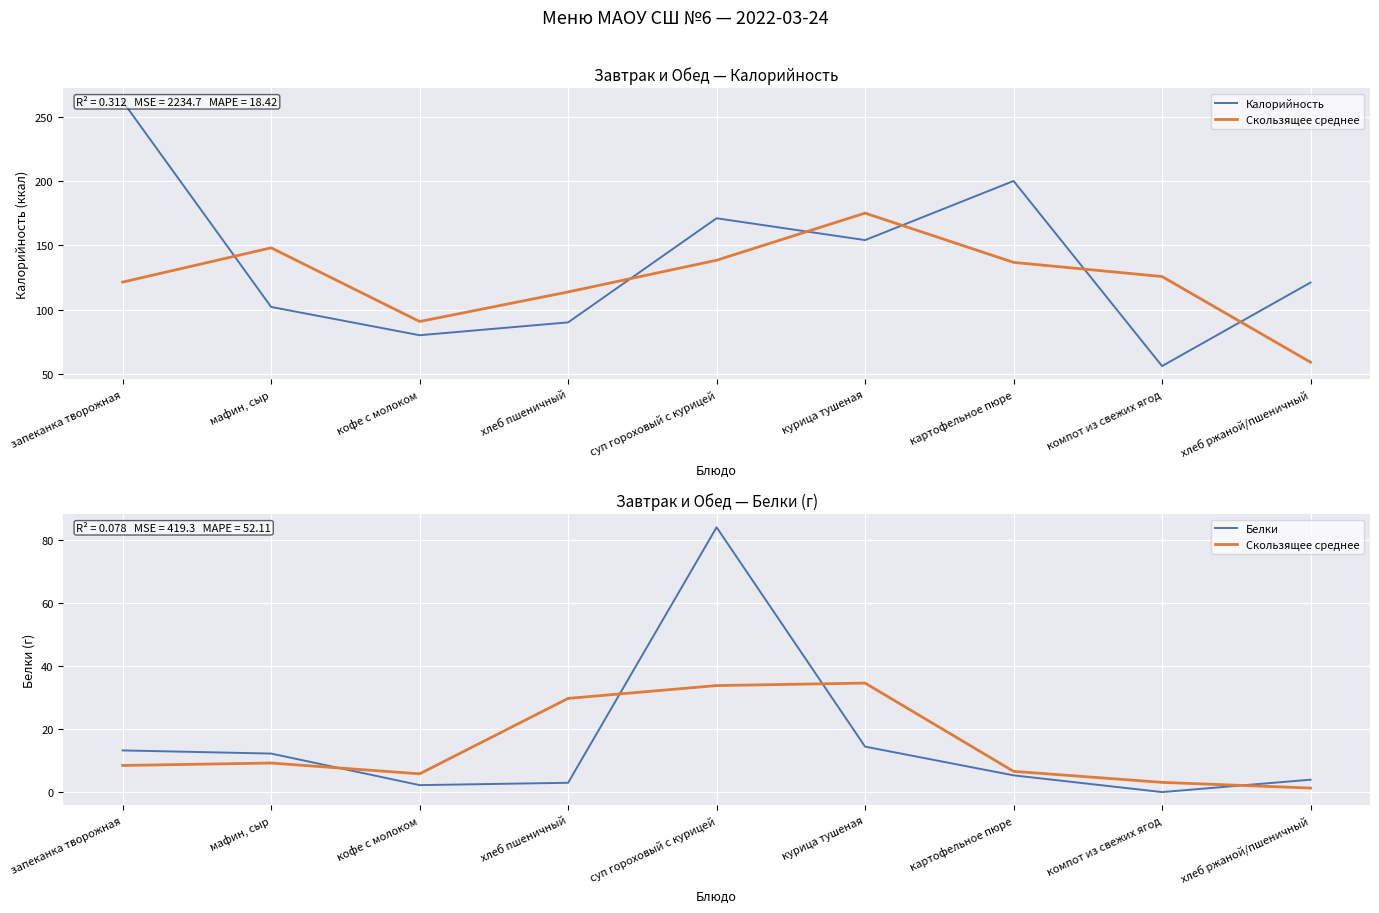

What is the label of the 9th point from the right?

запеканка творожная